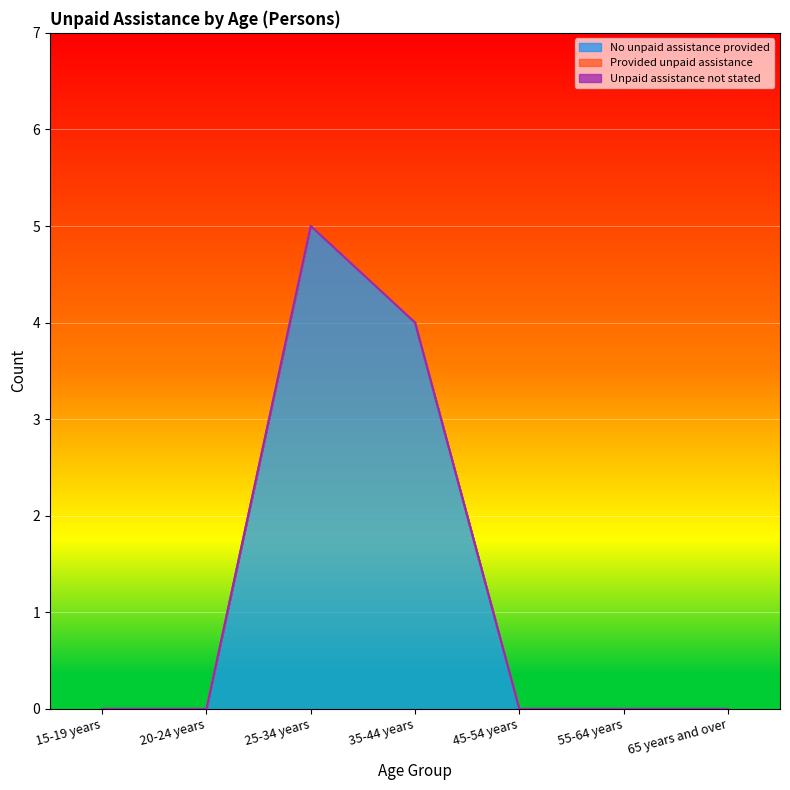

Rank the series by their maximum value, from lowest to highest.

Provided unpaid assistance, Unpaid assistance not stated, No unpaid assistance provided